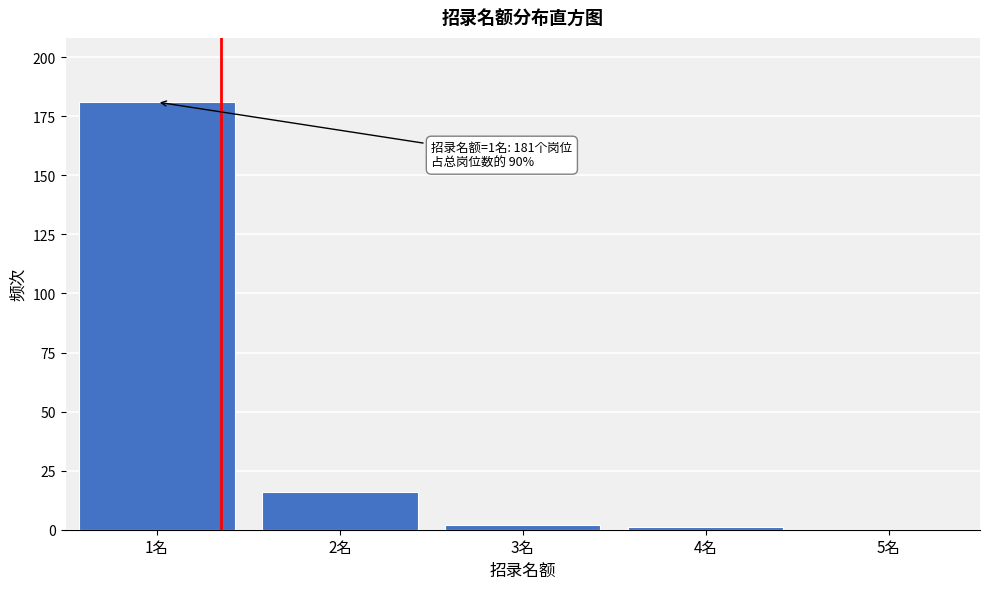

Reading right to left, what are all the values shown in this chart?

5名=0	4名=1	3名=2	2名=16	1名=181